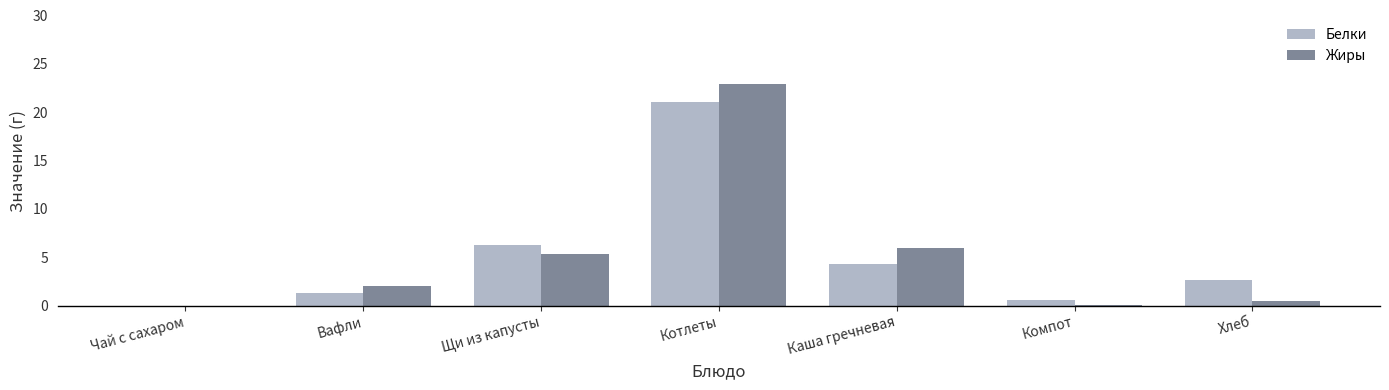

The value of Белки at Щи из капусты is 6.3. True or false?

True